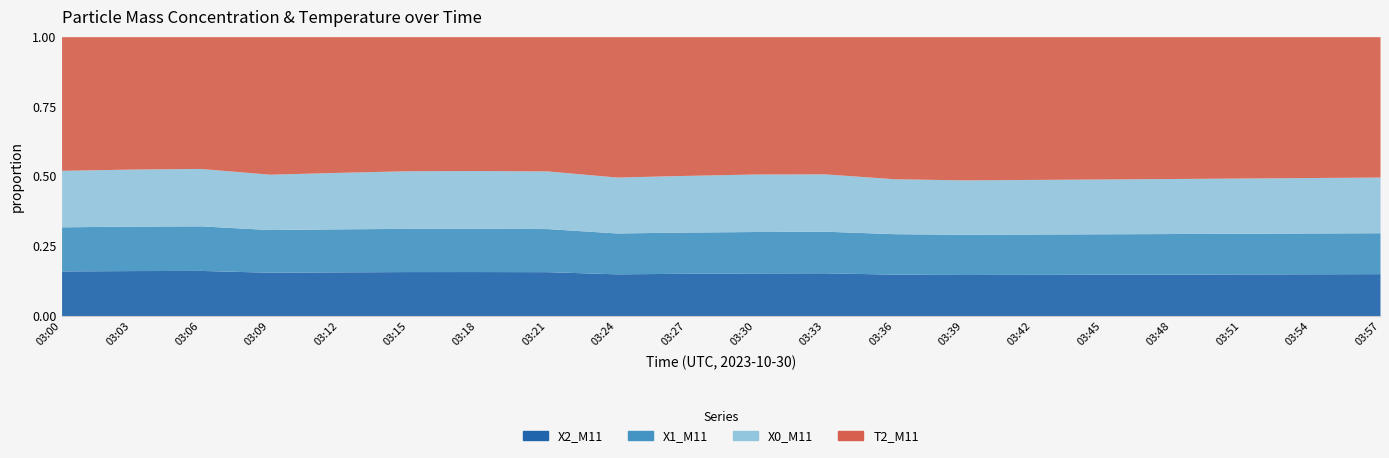

Which category has the highest value across all series?

03:09